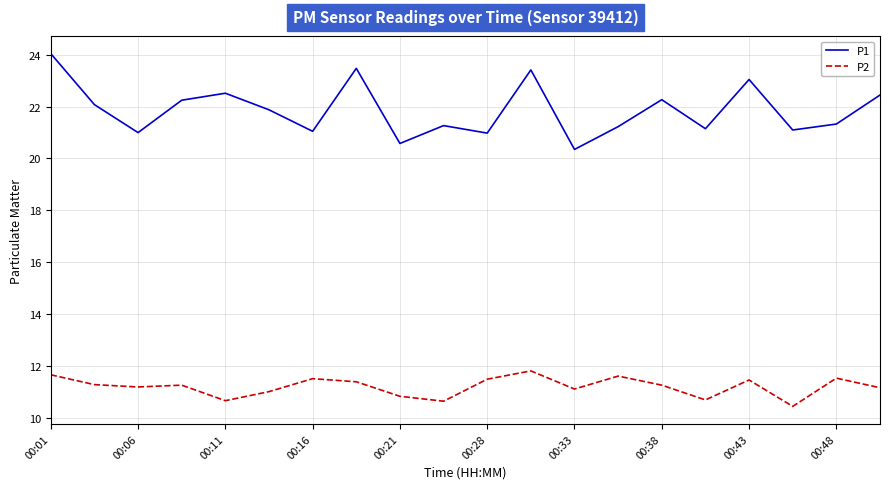

What is the minimum value shown in the chart?

10.4